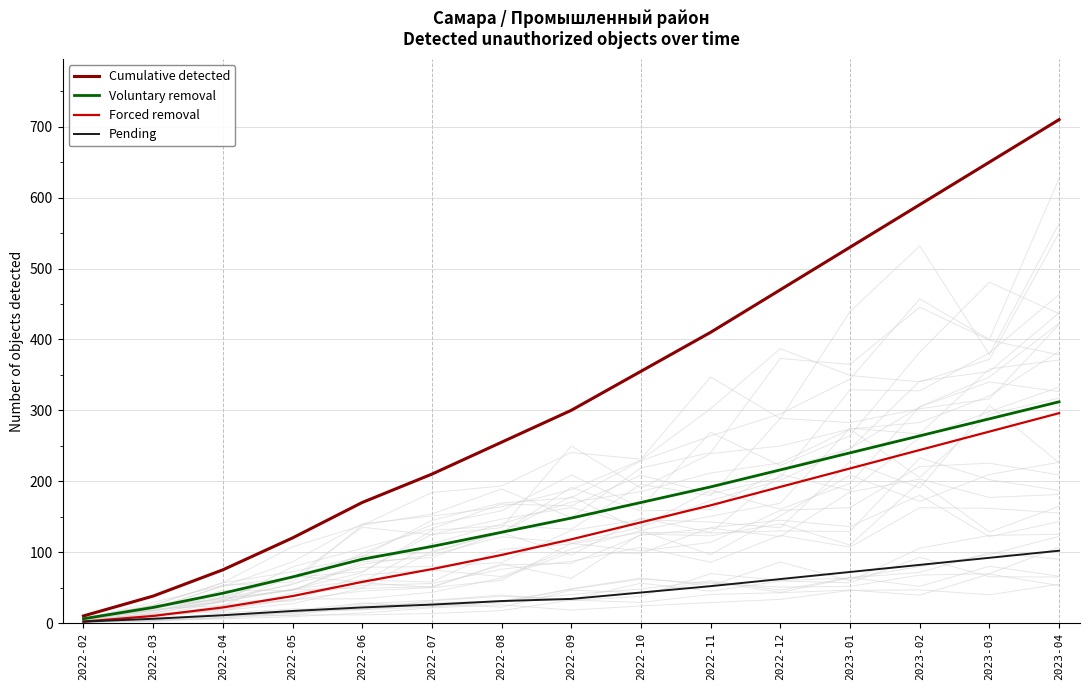

Rank the series by their maximum value, from lowest to highest.

Pending, Forced removal, Voluntary removal, Cumulative detected